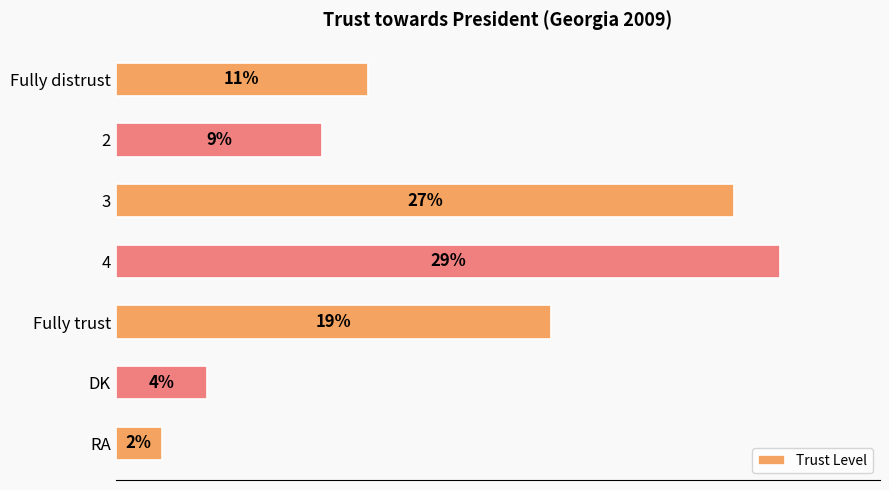

What is the label of the 5th bar from the top?

Fully trust